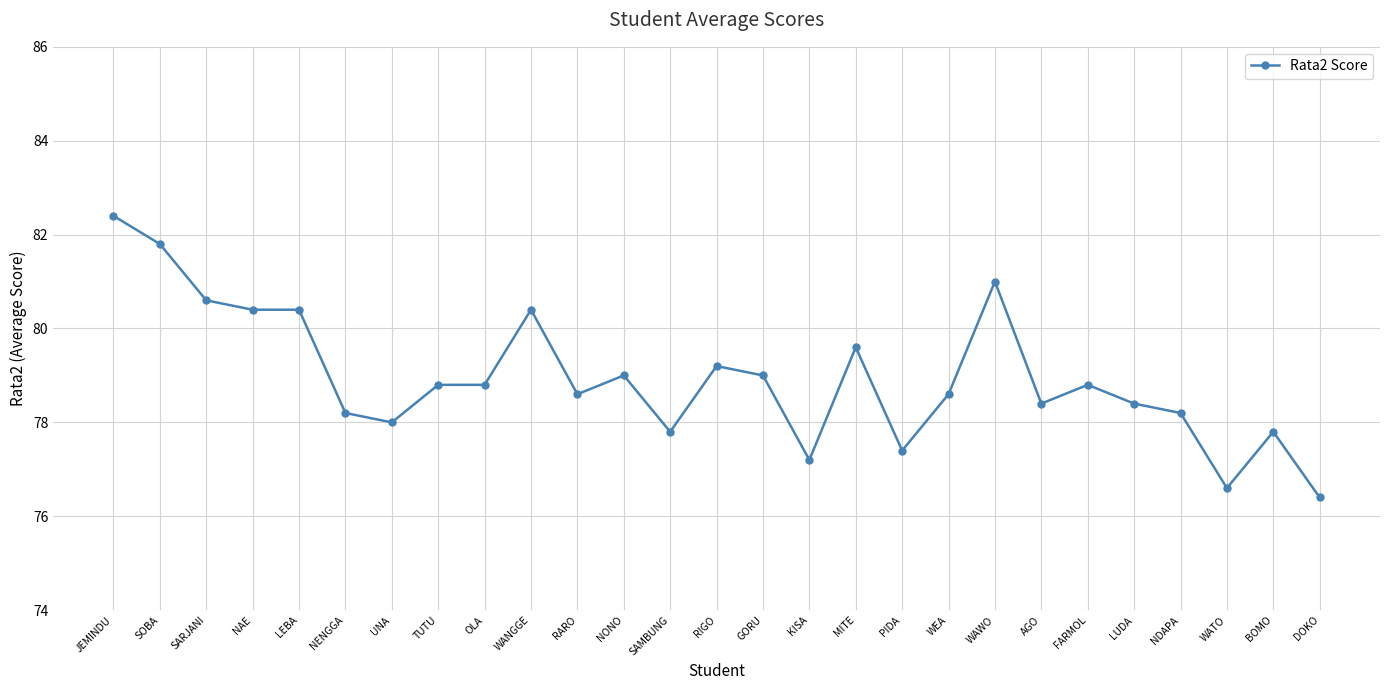

True or false: the data shows 78.4 at LUDA.

True